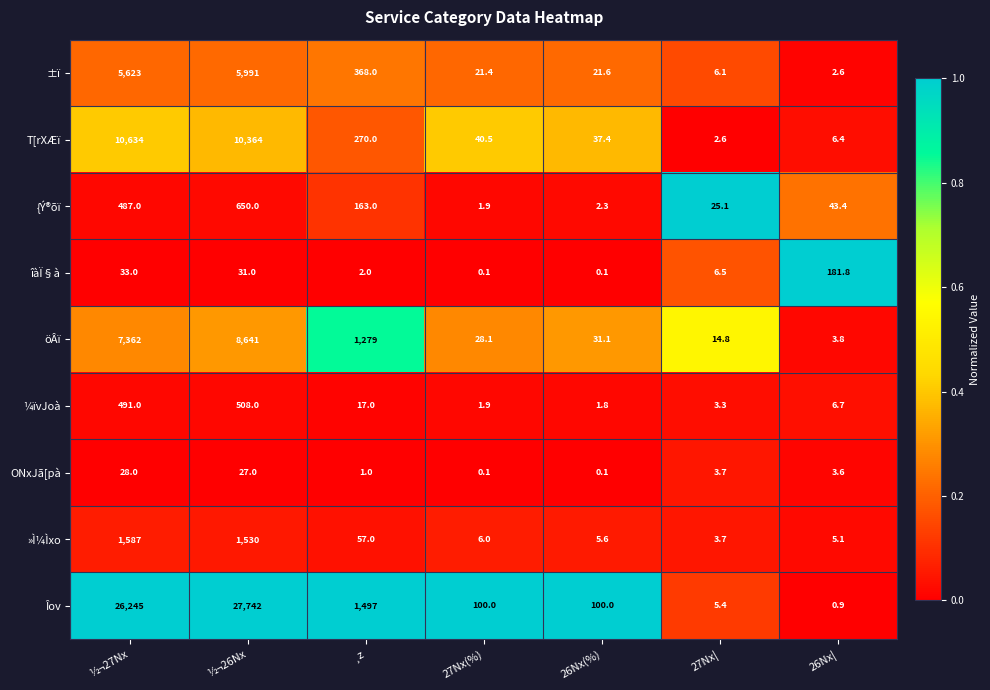

List the series in order of their peak value, highest first.

Îov, T[rXÆï, öÂï, ±ï, »Ì¼Ìxo, {Ý®õï, ¼ïvJoà, îàÏ§à, ONxJã[pà